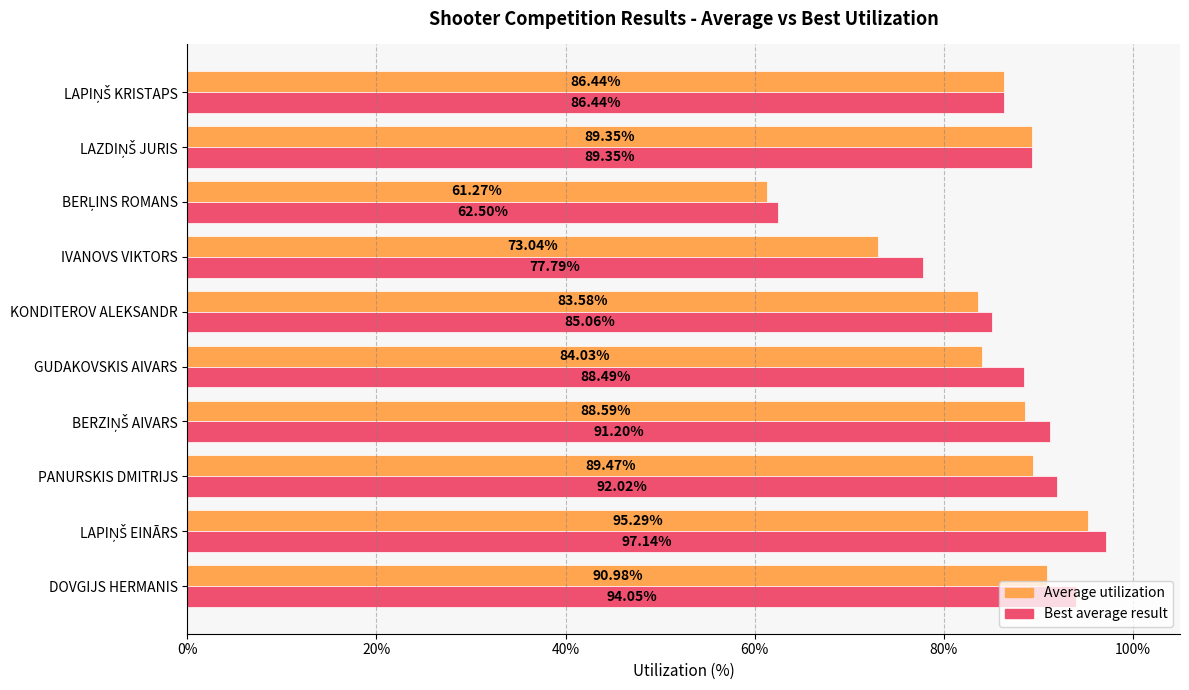

Which series has the largest total across all categories?

Best average result